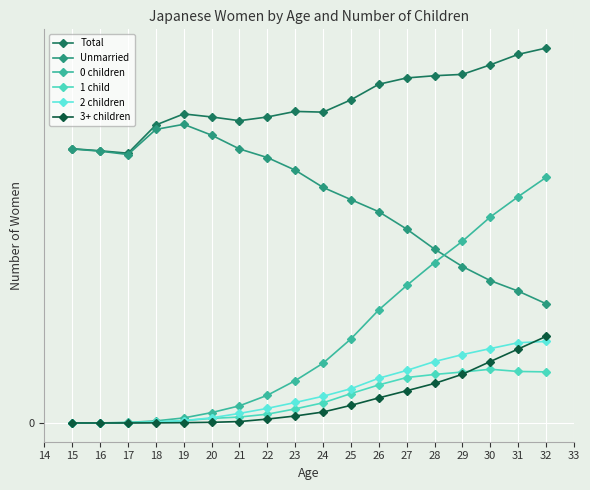

Is this an area chart (filled region under the line)?

No